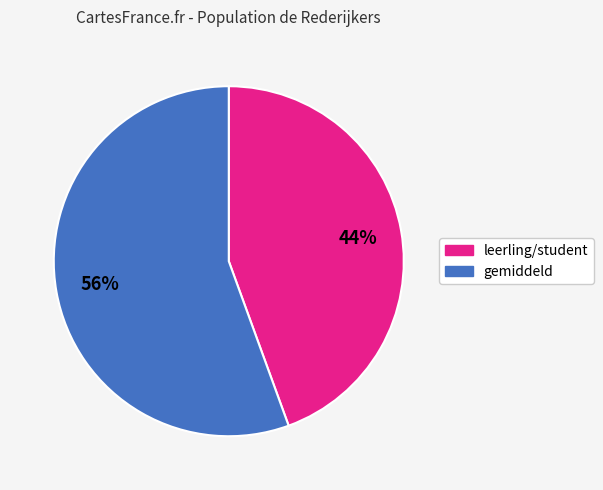

To the nearest percent, what is the average slice percentage?

50%